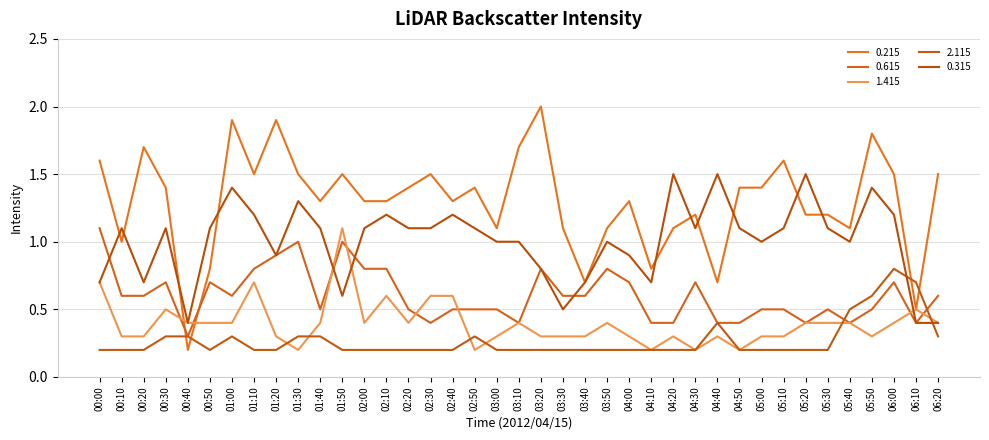

True or false: 0.215 has a value of 1.1 at 04:20.

True